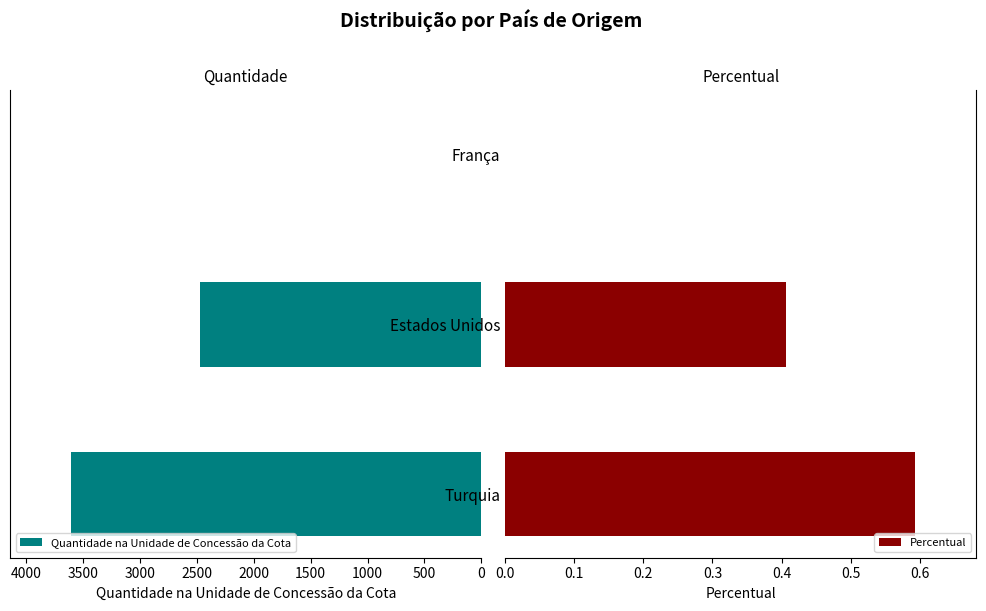

The Percentual series shows 0.4 at Turquia. True or false?

False